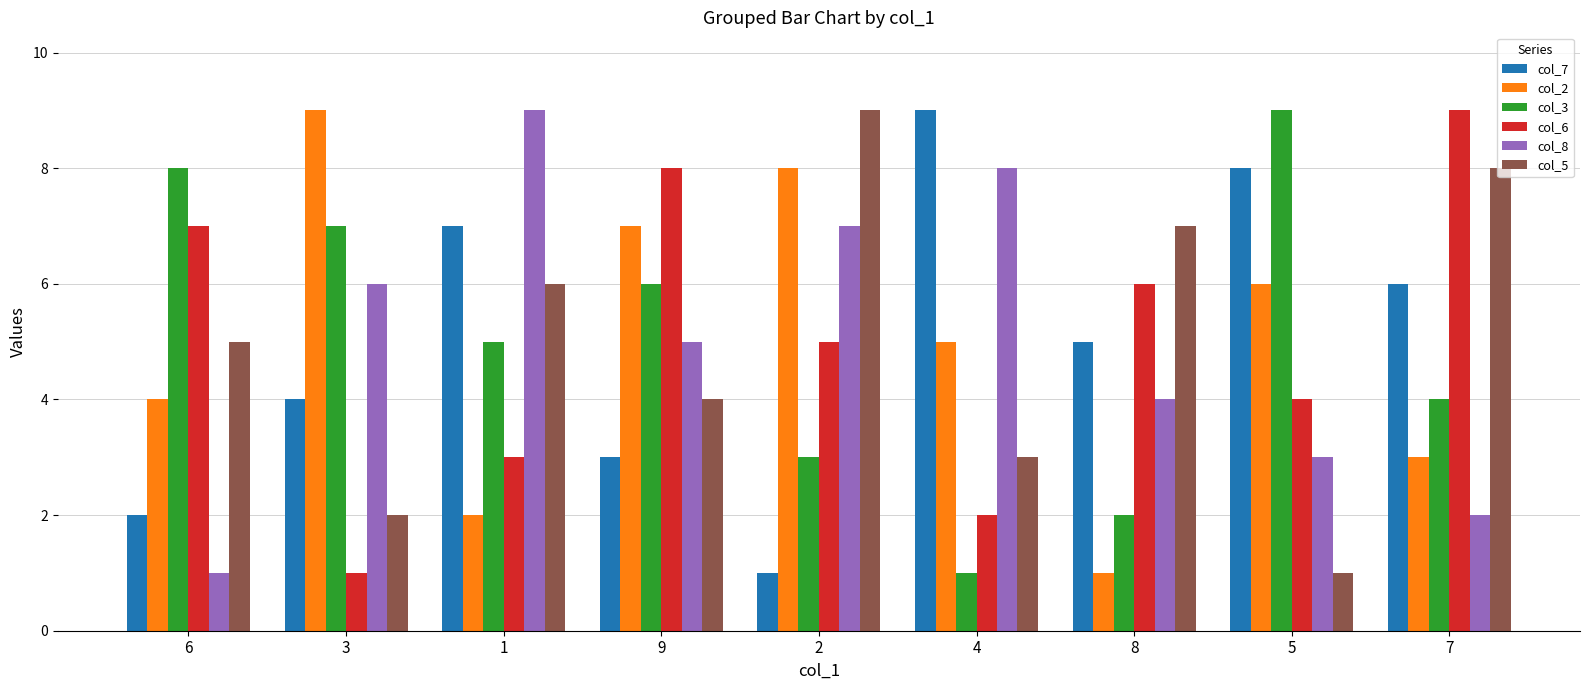

Reading left to right, transcribe all the data shown in this chart.

col_7: 6=2	3=4	1=7	9=3	2=1	4=9	8=5	5=8	7=6
col_2: 6=4	3=9	1=2	9=7	2=8	4=5	8=1	5=6	7=3
col_3: 6=8	3=7	1=5	9=6	2=3	4=1	8=2	5=9	7=4
col_6: 6=7	3=1	1=3	9=8	2=5	4=2	8=6	5=4	7=9
col_8: 6=1	3=6	1=9	9=5	2=7	4=8	8=4	5=3	7=2
col_5: 6=5	3=2	1=6	9=4	2=9	4=3	8=7	5=1	7=8